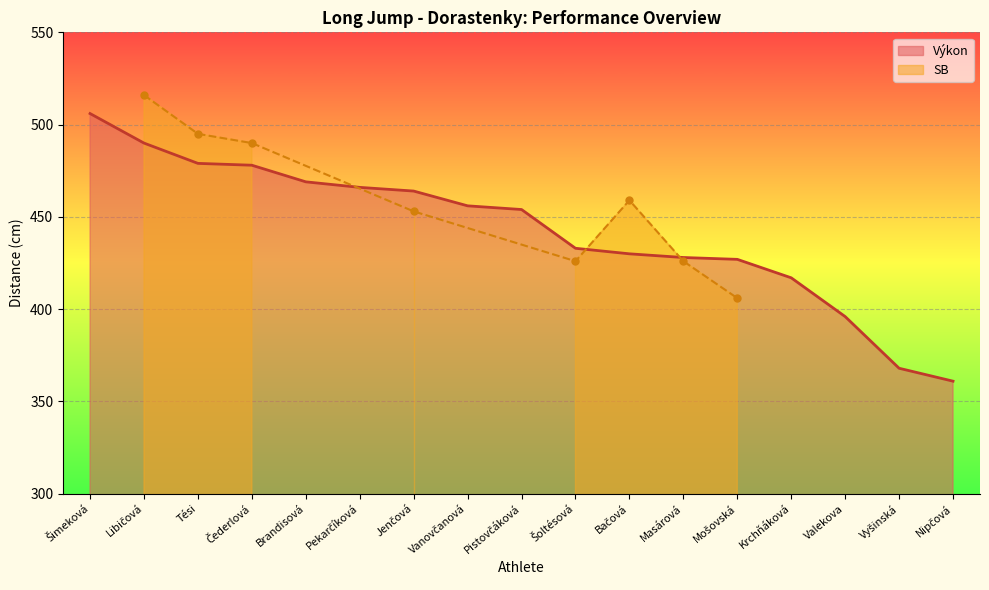

What position from the right is Nipčová?

1